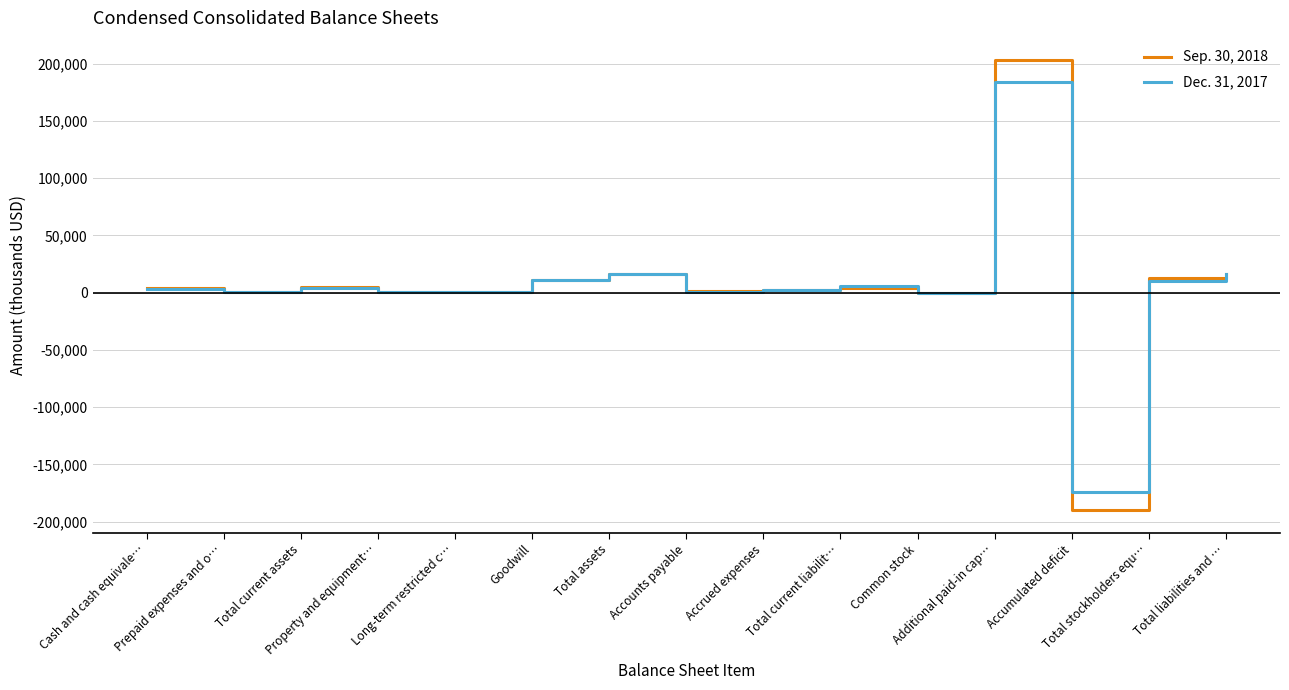

Read the Sep. 30, 2018 value at Total liabilities and …, to the nearest 50.

16300